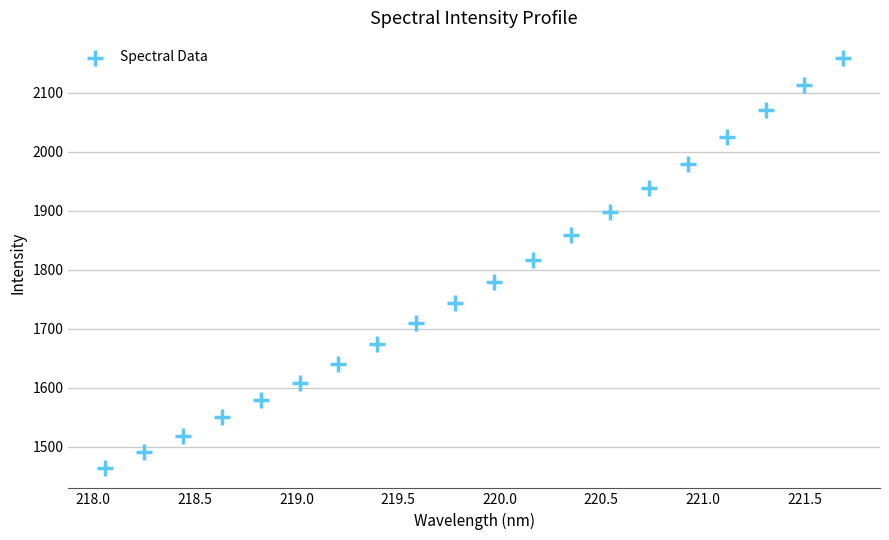

What is the range of Y values (max minus min)?

694.5